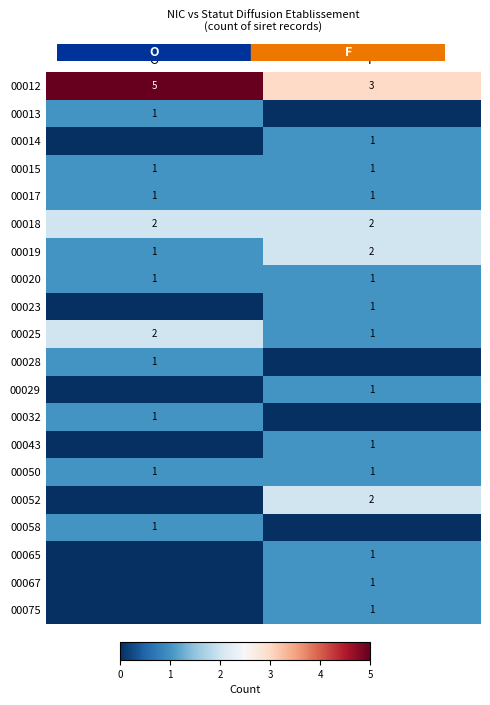

List the labels in order of 00019 value, smallest first.

O, F